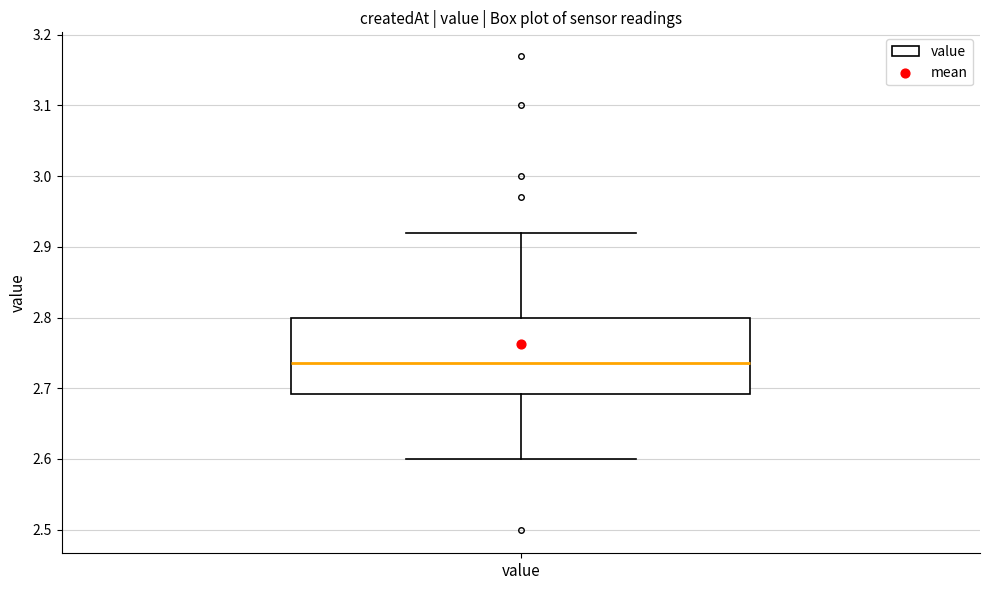

Transcribe this box plot: give where the median line is, the range the box spans, and where the two whiskers end, as read against the y-axis. The values are not printed on the chart, so give them approximately, as read against the axis.

median 2.74, box 2.69 to 2.80, whiskers 2.60 to 2.92